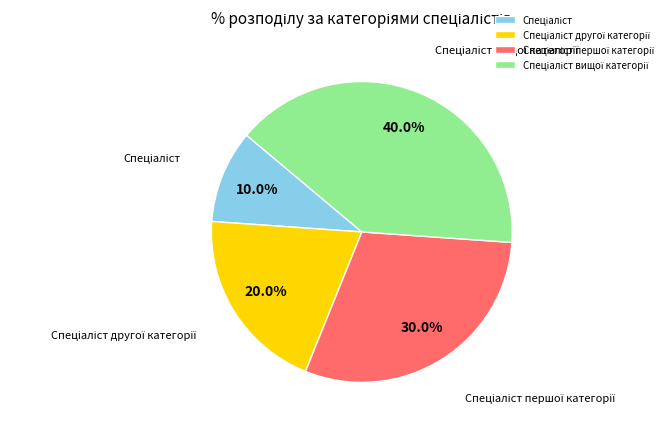

Is there a majority slice in this chart?

No